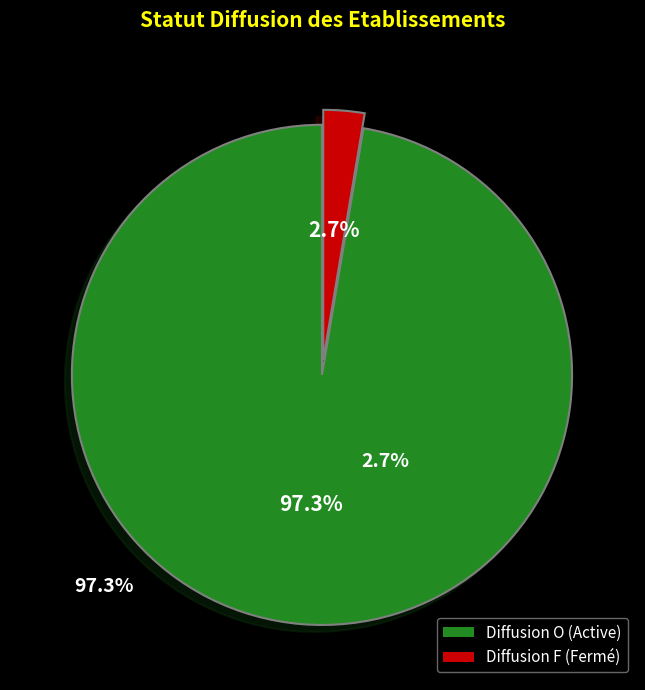

Is there a majority slice in this chart?

Yes